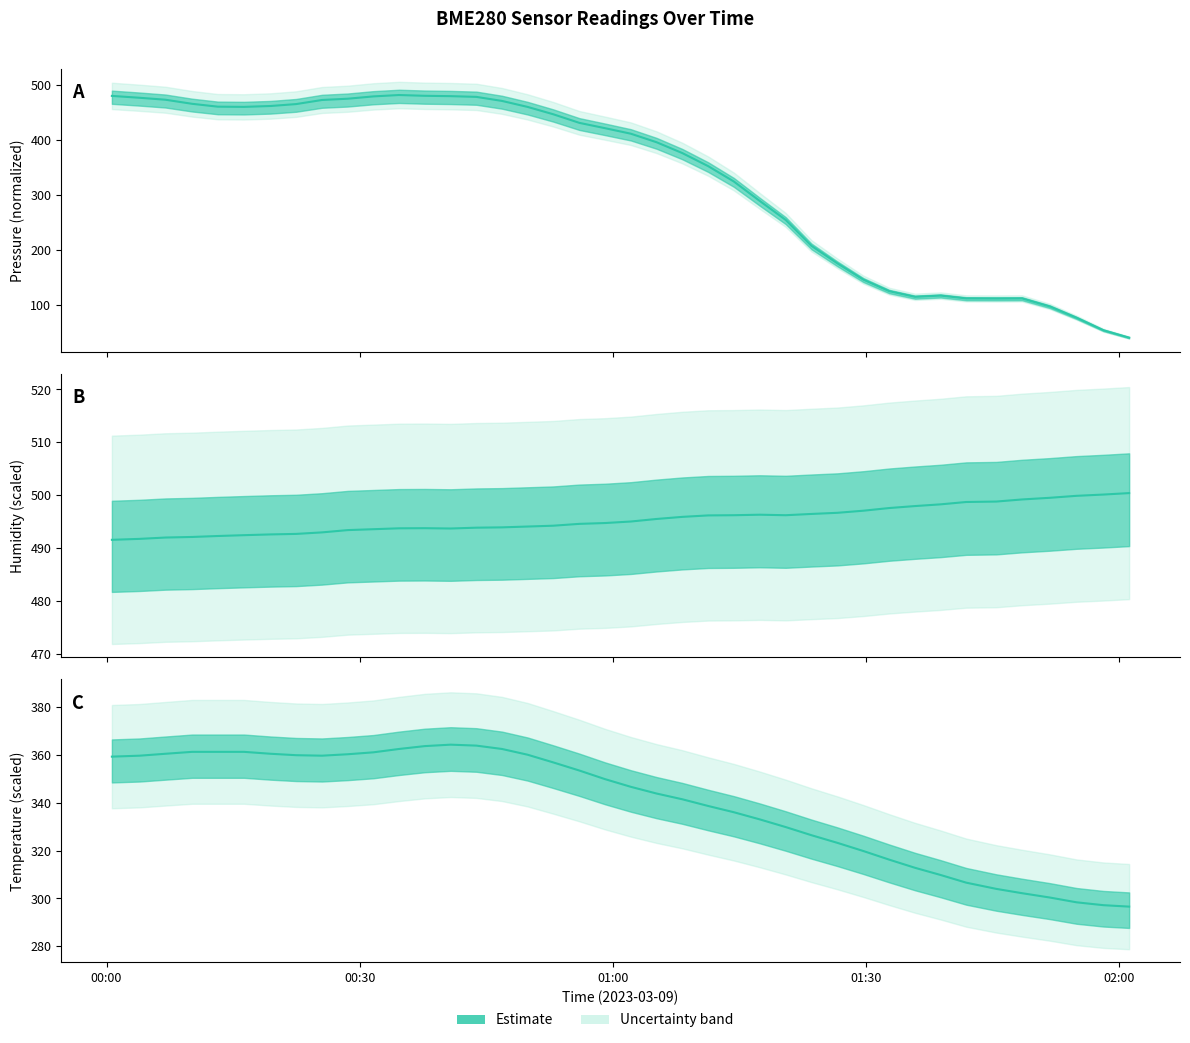

True or false: BME280_temperature has more than 0 points higher than both neighbors.

True